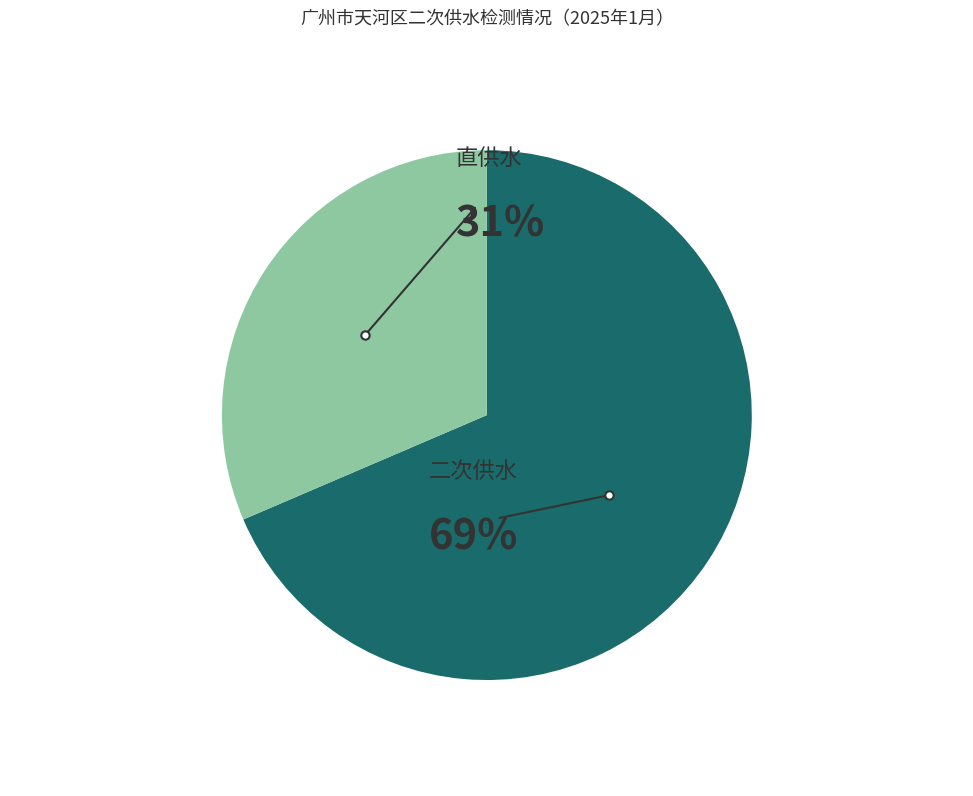

Which slice represents more than half of the pie?

二次供水